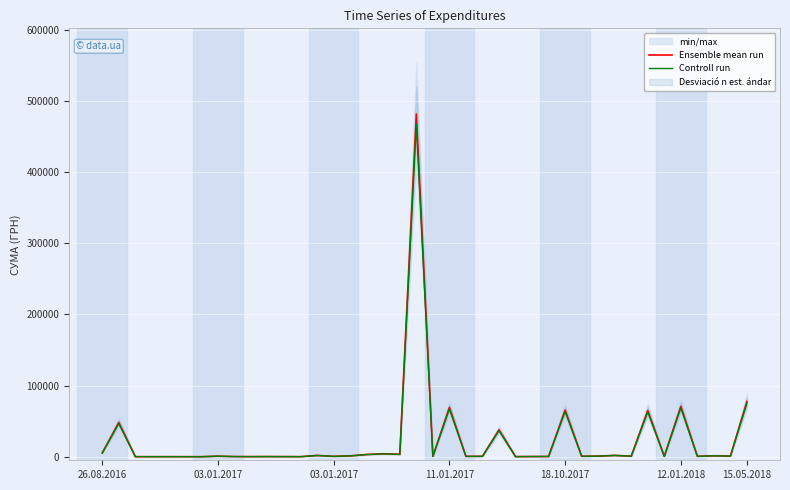

Which series changed the most between 9 and 16?

Ensemble mean run